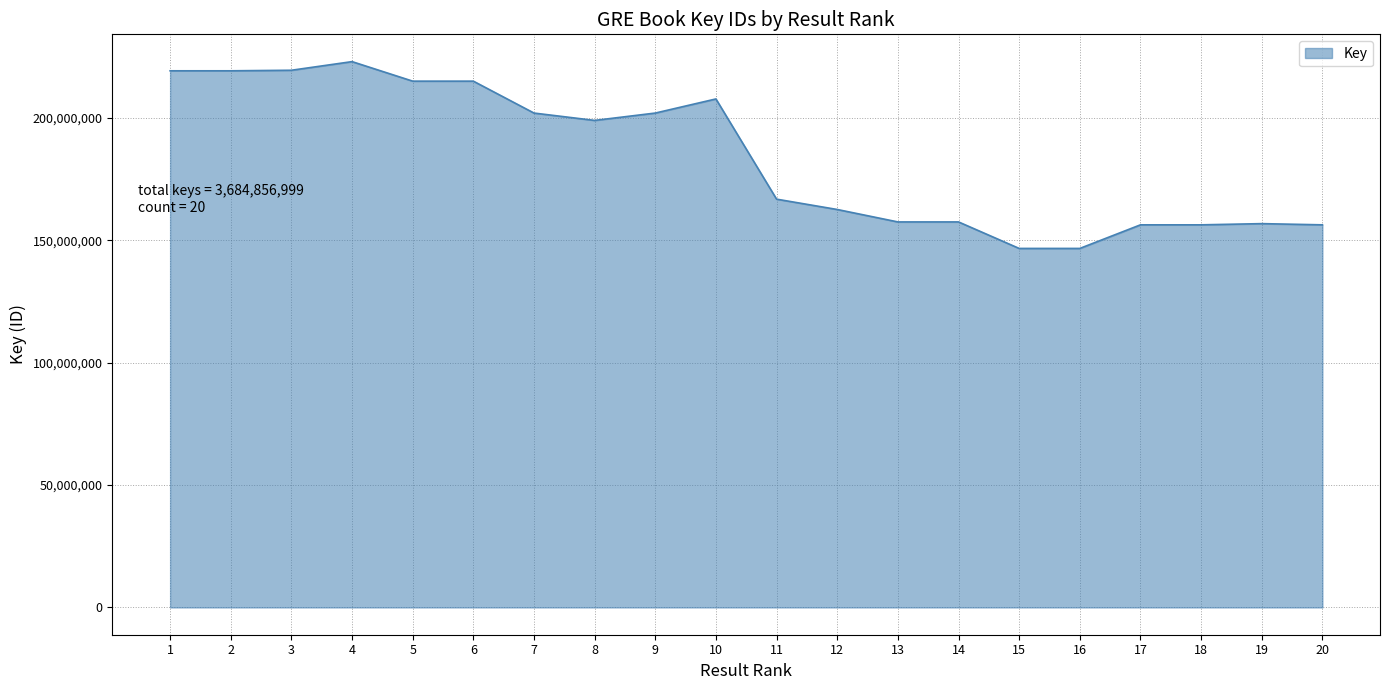

What is the difference between the maximum and minimum values?

76314851